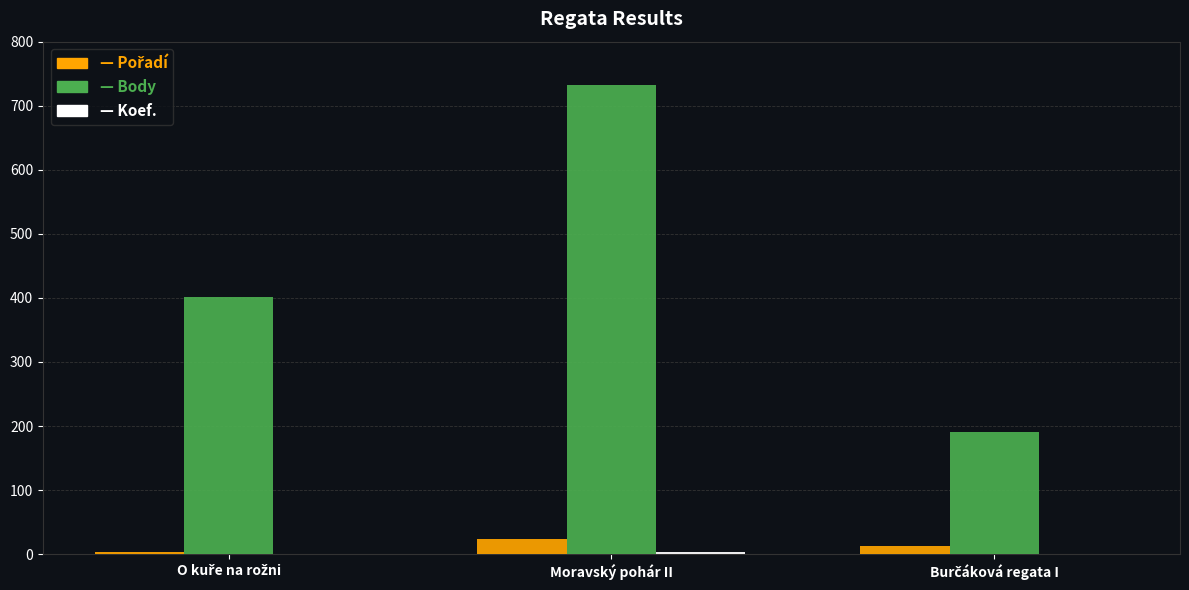

At which category does the chart reach its peak across all series?

Moravský pohár II